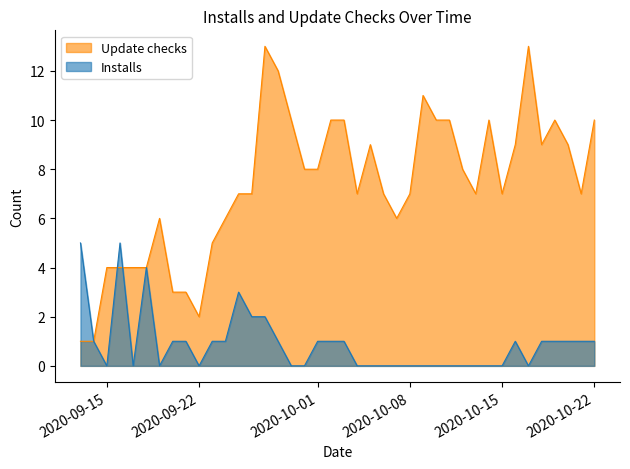

The Update checks series shows 9 at 2020-10-18. True or false?

True